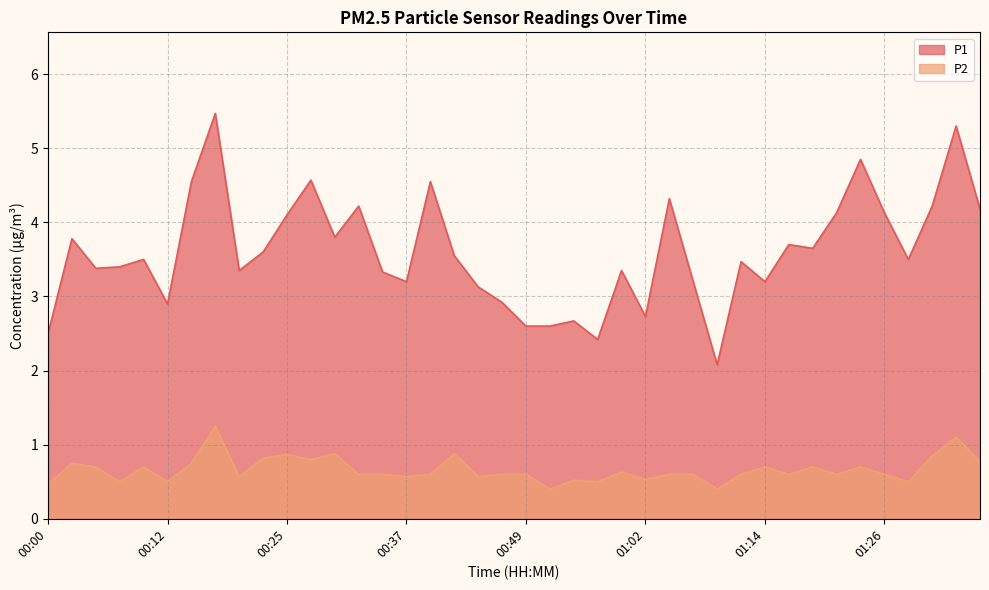

The P2 series shows 0.3 at 01:19. True or false?

False